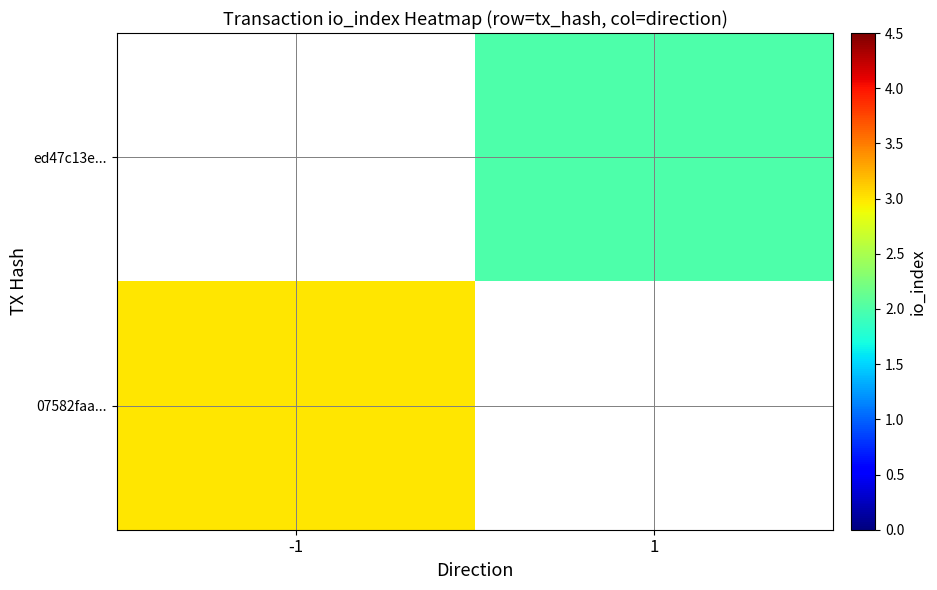

What is the minimum value for 07582faa...?

3.0